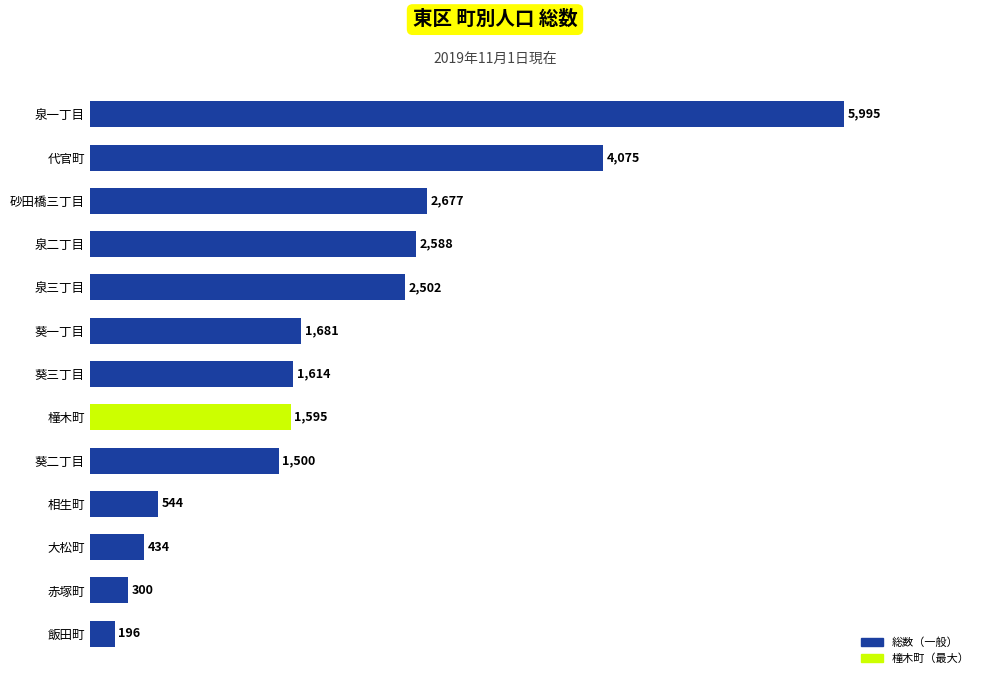

Is it true that the value at 大松町 is 434?

True